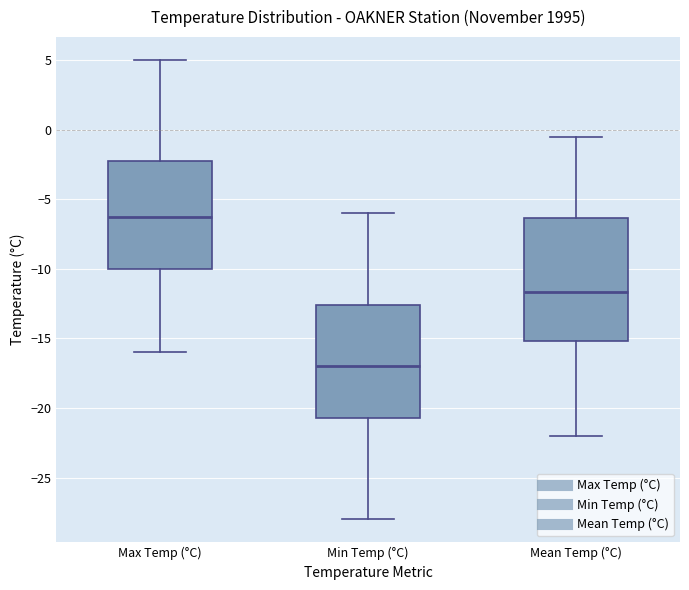

Which box's median line is the lowest?

Min Temp (°C)